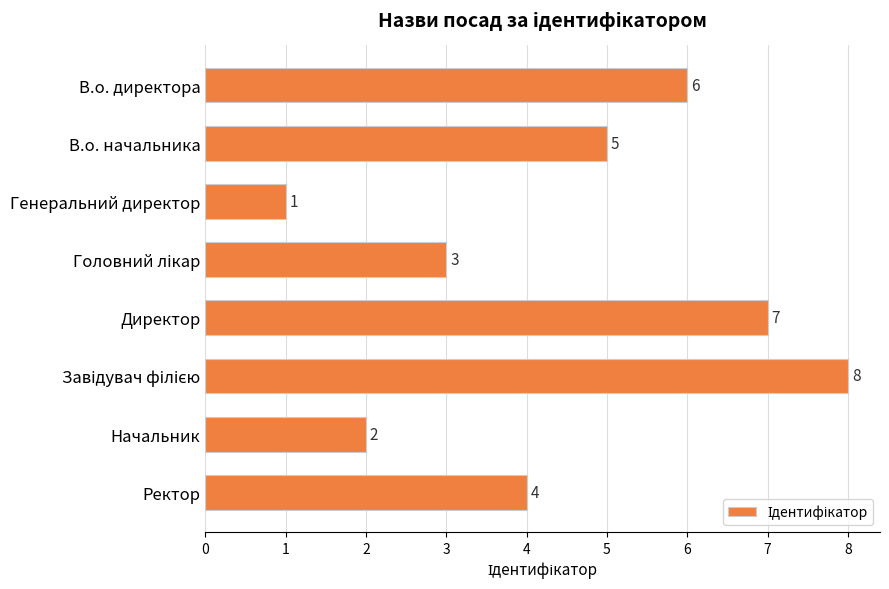

What is the greatest value displayed?

8